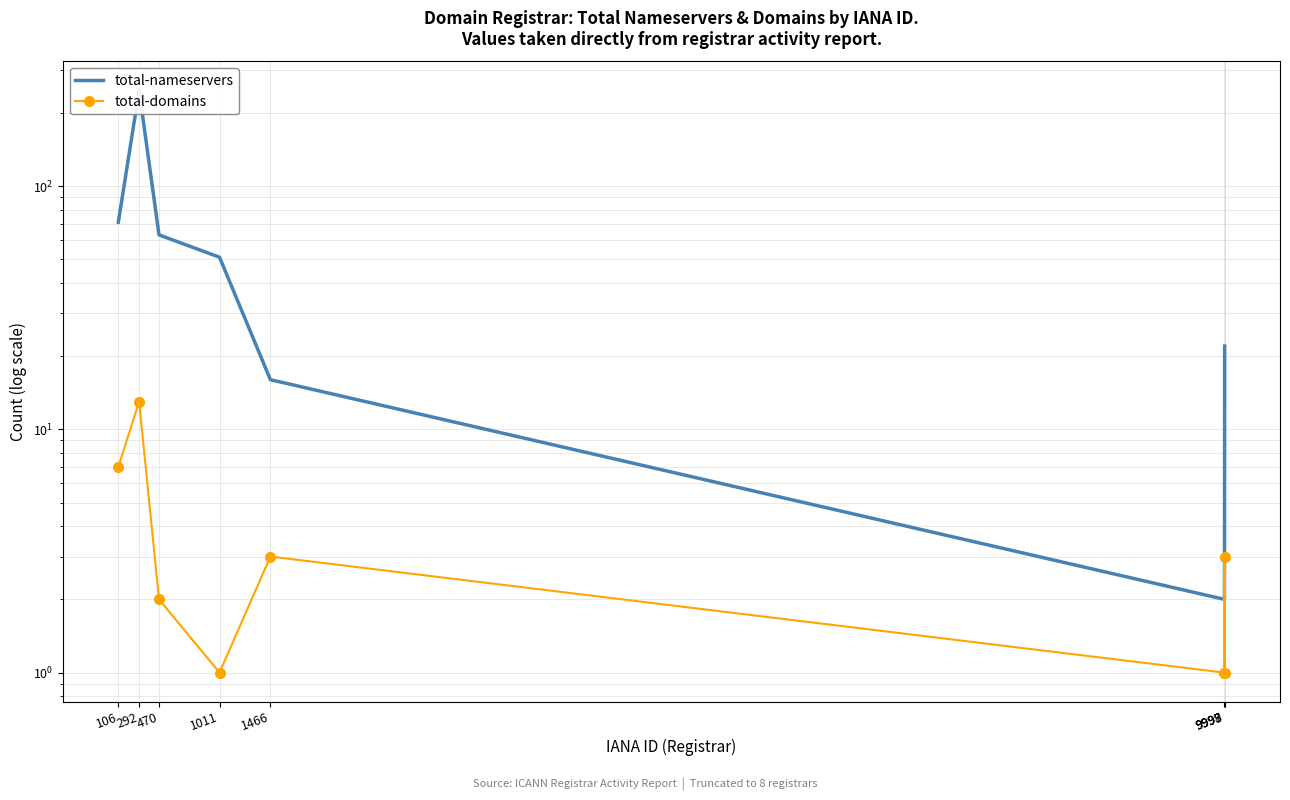

What is the difference between the highest and lowest values at 106?

64